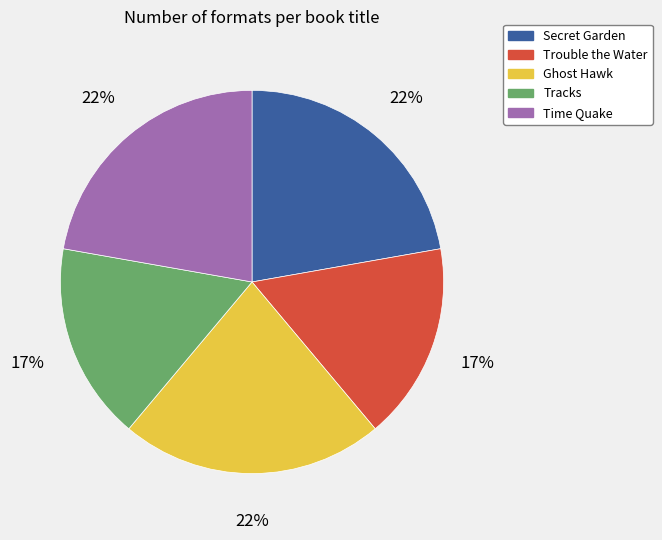

Does Trouble the Water account for over 50% of the chart?

No